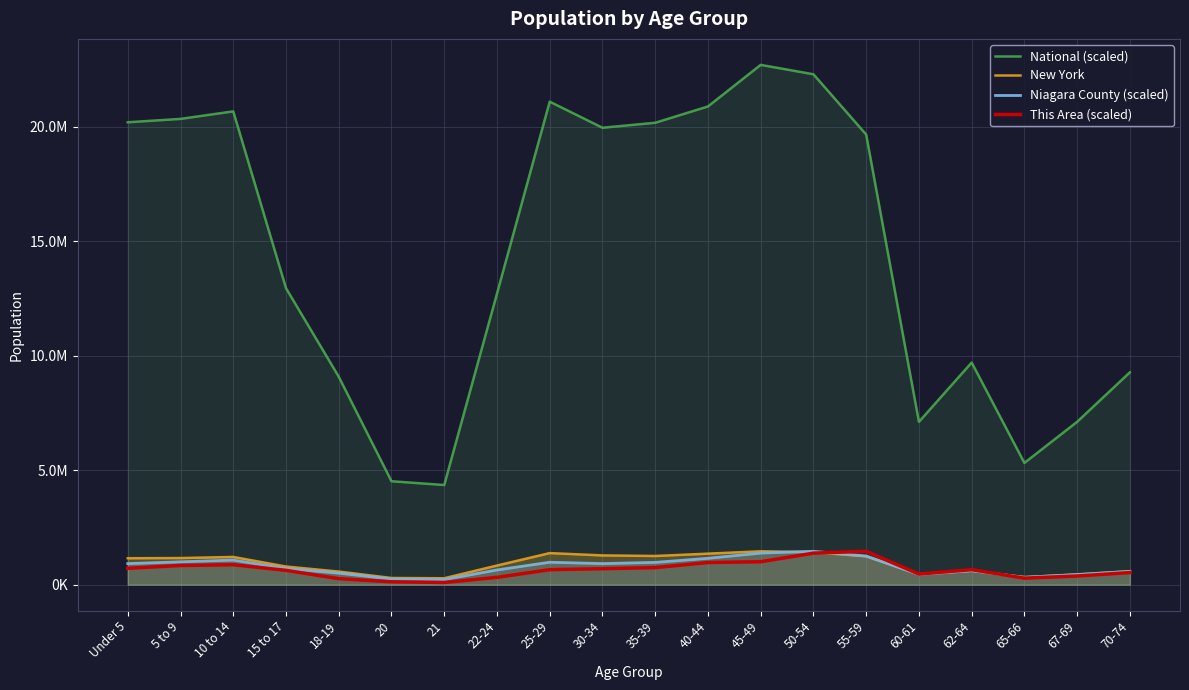

Reading left to right, extract all data points from this chart.

National (scaled): Under 5=20201362.0	5 to 9=20348657.0	10 to 14=20677194.0	15 to 17=12954254.0	18-19=9086089.0	20=4519129.0	21=4354294.0	22-24=12712576.0	25-29=21101849.0	30-34=19962099.0	35-39=20179642.0	40-44=20890964.0	45-49=22708591.0	50-54=22298125.0	55-59=19664805.0	60-61=7113727.0	62-64=9704197.0	65-66=5319902.0	67-69=7115361.0	70-74=9278166.0
New York: Under 5=1155822.0	5 to 9=1163955.0	10 to 14=1211456.0	15 to 17=793696.0	18-19=572582.0	20=293083.0	21=281596.0	22-24=836256.0	25-29=1380177.0	30-34=1279160.0	35-39=1254124.0	40-44=1355893.0	45-49=1458763.0	50-54=1419928.0	55-59=1237408.0	60-61=453993.0	62-64=612267.0	65-66=330160.0	67-69=443051.0	70-74=587391.0
Niagara County (scaled): Under 5=921927.4	5 to 9=998834.3	10 to 14=1075024.7	15 to 17=705457.6	18-19=504194.0	20=247280.4	21=224033.1	22-24=643438.4	25-29=980284.3	30-34=921210.9	35-39=974472.5	40-44=1152250.0	45-49=1379467.7	50-54=1458763.0	55-59=1254394.5	60-61=448464.3	62-64=606656.9	65-66=323948.4	67-69=445916.7	70-74=582693.1
This Area (scaled): Under 5=716059.5	5 to 9=839288.3	10 to 14=872593.4	15 to 17=626135.7	18-19=263110.2	20=126559.3	21=96584.8	22-24=319728.9	25-29=656110.3	30-34=699406.9	35-39=746034.0	40-44=969178.2	45-49=1002483.2	50-54=1378830.8	55-59=1458763.0	60-61=462940.8	62-64=656110.3	65-66=286423.8	67-69=379678.0	70-74=529551.0